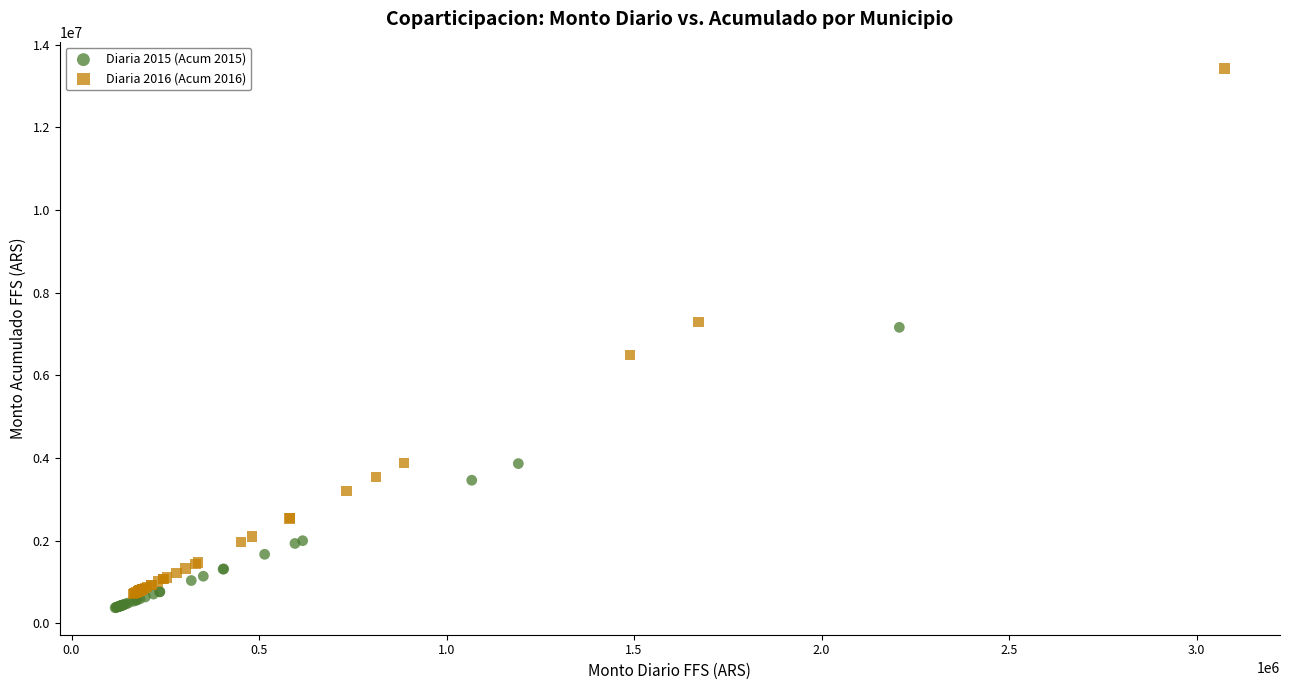

Which series has the widest spread of Y values?

Diaria 2016 (Acum 2016)